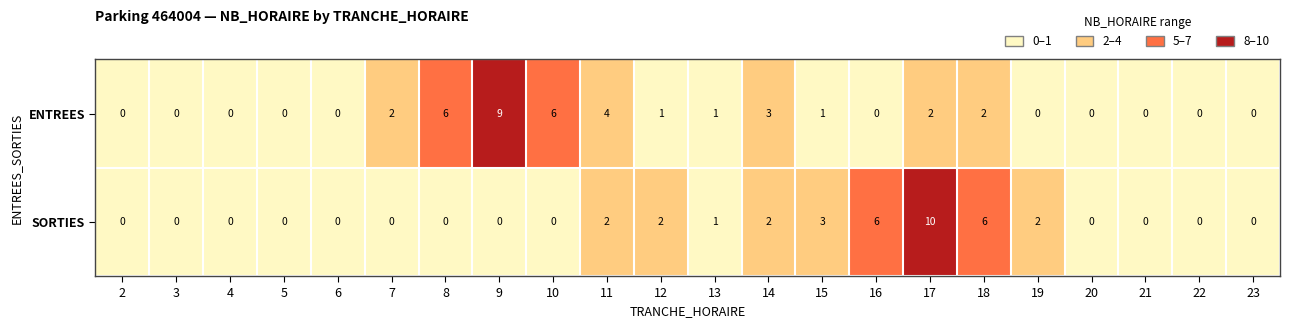

List the series in order of their peak value, lowest first.

ENTREES, SORTIES